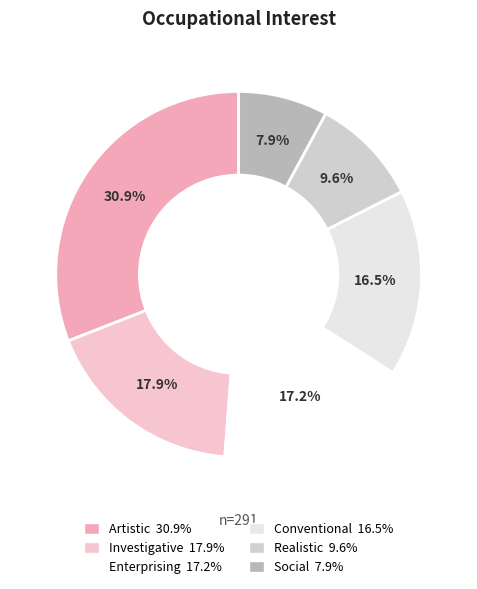

To the nearest percent, what portion does Artistic represent?

31%